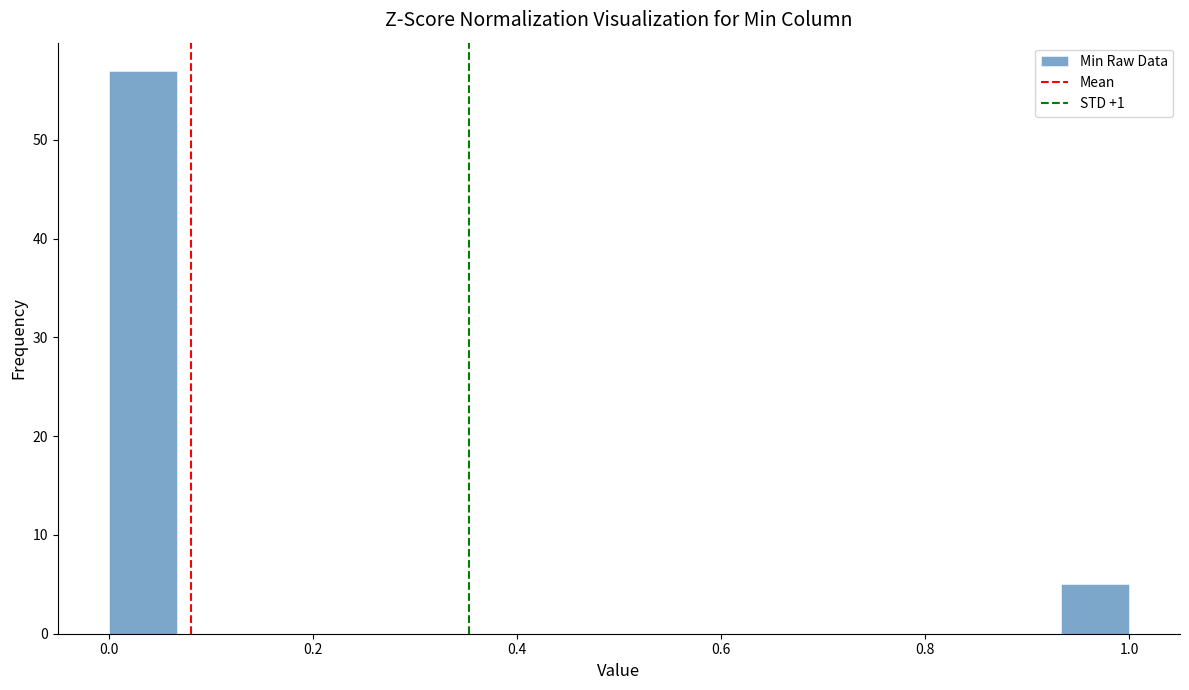

Around what value on the x-axis is the tallest bar? Give the approximate position of its centre, as read against the axis.

0.04